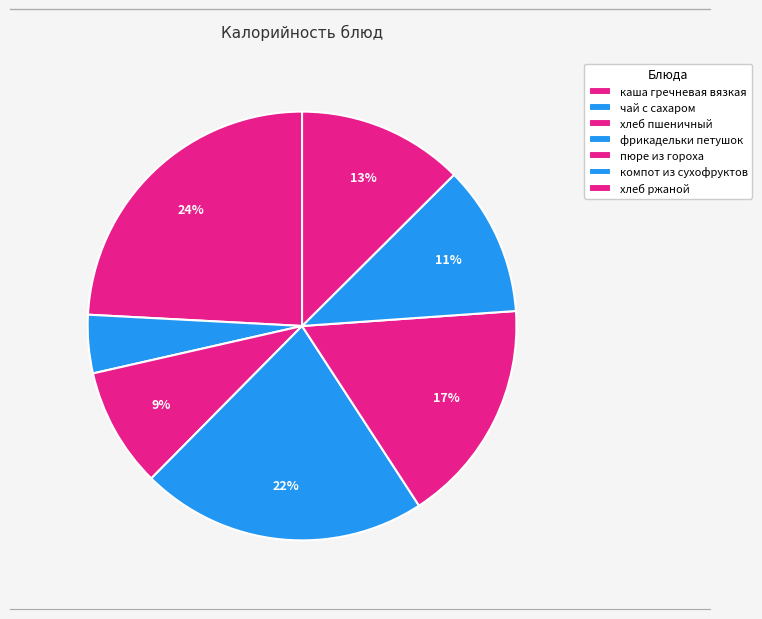

To the nearest percent, what is the combined percentage of хлеб ржаной and чай с сахаром?

17%